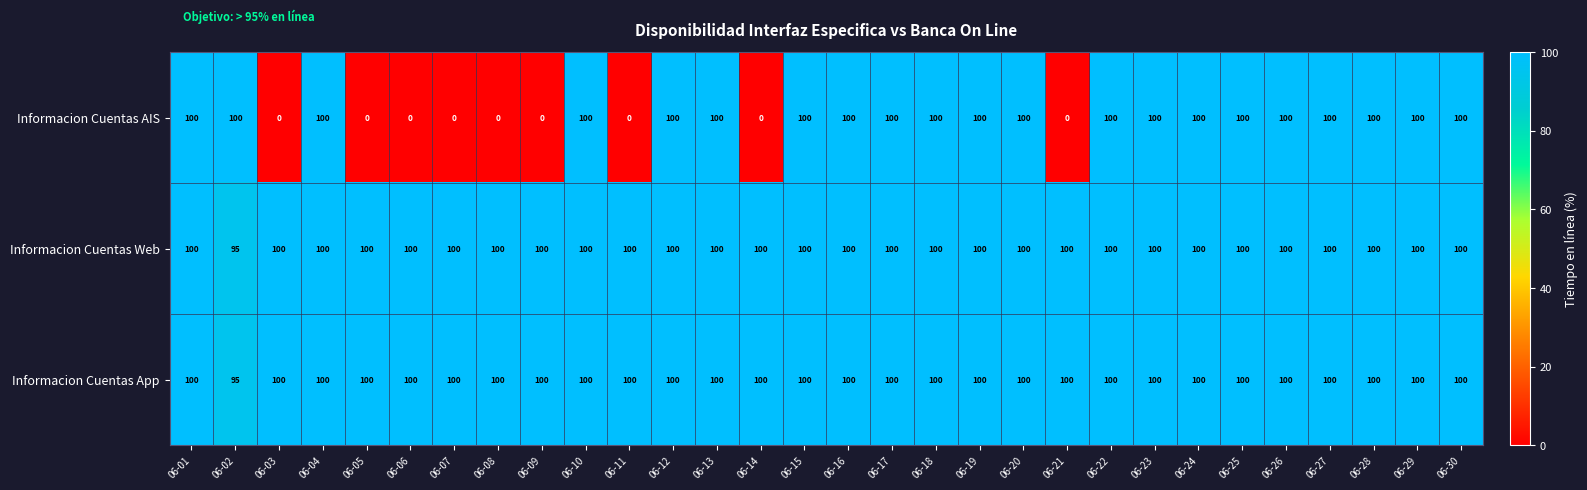

What is the total value across all series at 06-24?

300